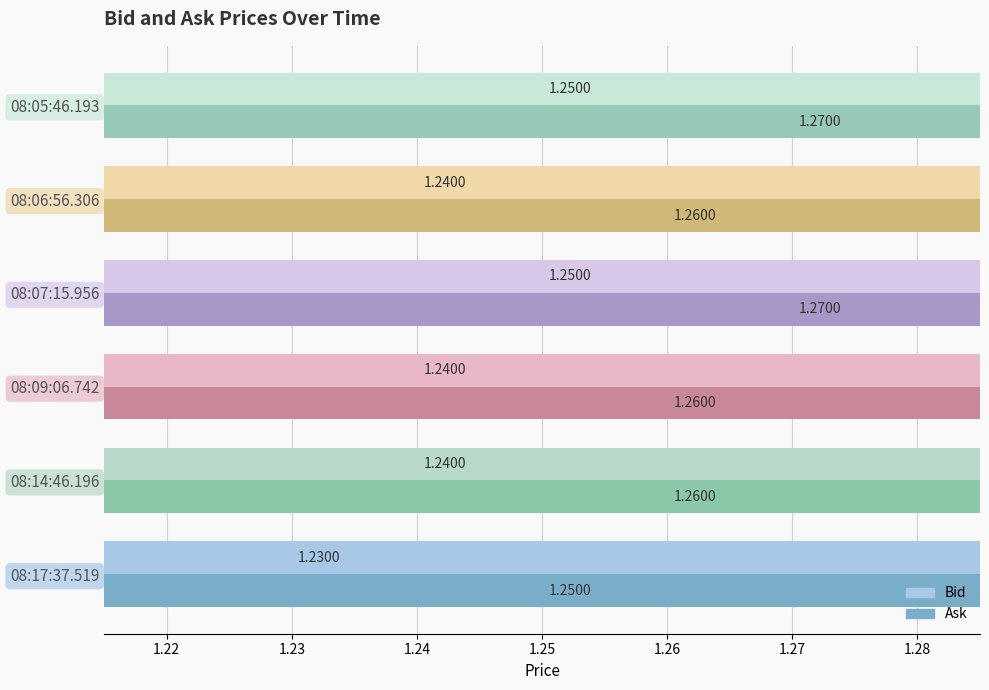

What is the average value of the Ask series?

1.3